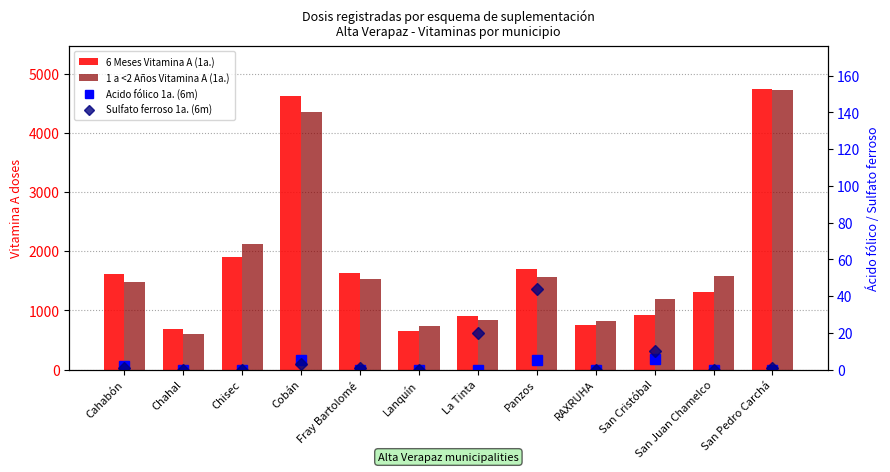

Rank the categories by 1 a <2 Años Vitamina A (1a.) value from highest to lowest.

San Pedro Carchá, Cobán, Chisec, San Juan Chamelco, Panzos, Fray Bartolomé, Cahabón, San Cristóbal, La Tinta, RAXRUHA, Lanquín, Chahal